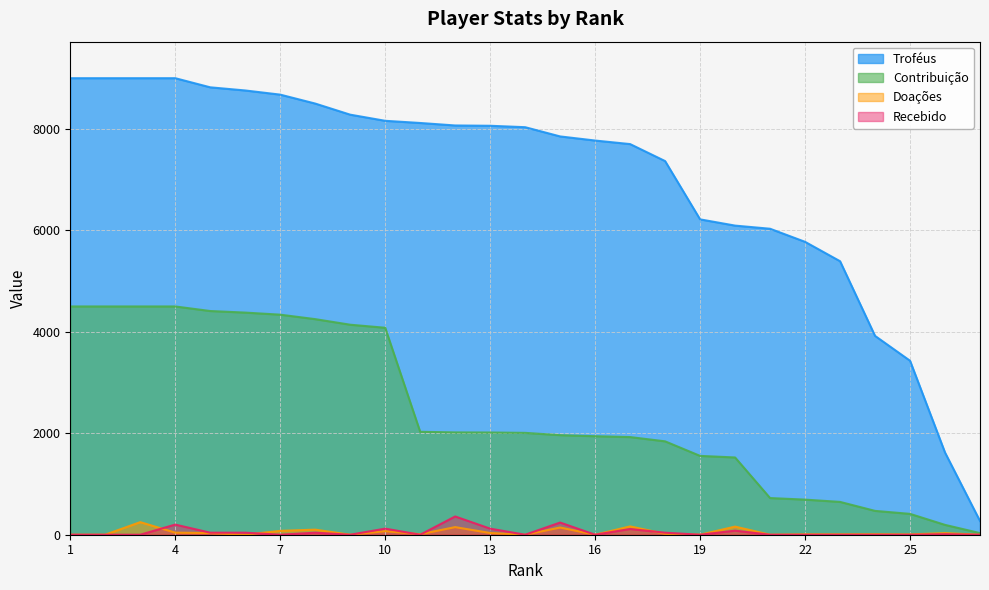

At how many categories does at least one series exceed 8838?

4